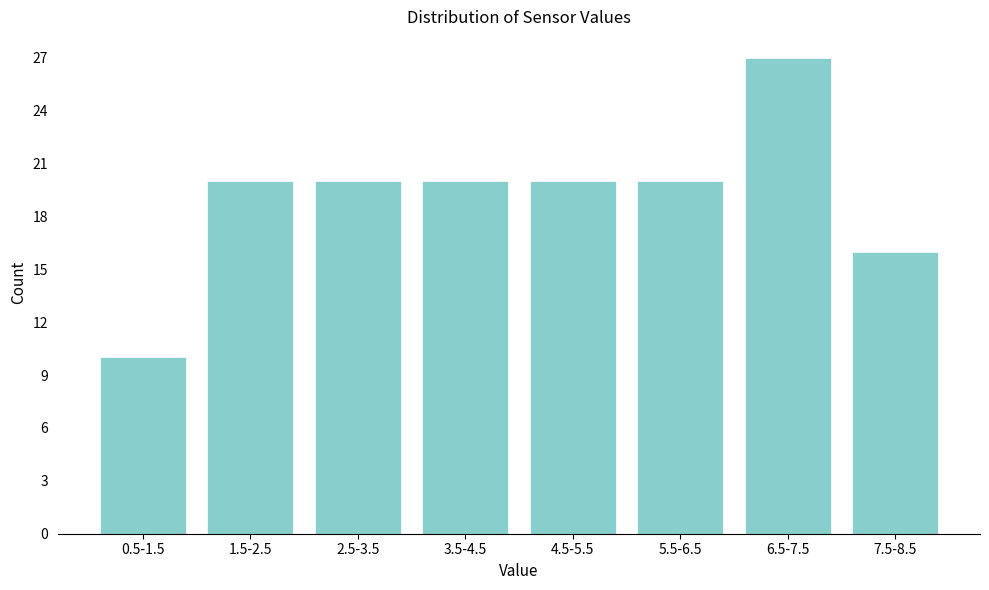

Reading left to right, list all the values displayed in this chart.

0.5-1.5=10	1.5-2.5=20	2.5-3.5=20	3.5-4.5=20	4.5-5.5=20	5.5-6.5=20	6.5-7.5=27	7.5-8.5=16